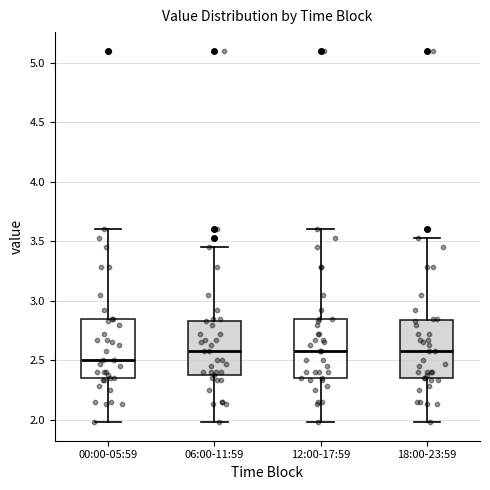

Reading left to right, read every box against the y-axis: the position of its median line, the range the box covers, and the ends of its whiskers. The values are not printed on the chart, so give them approximately, as read against the axis.

00:00-05:59: median 2.50, box 2.35 to 2.85, whiskers 2.00 to 3.60
06:00-11:59: median 2.60, box 2.40 to 2.85, whiskers 2.00 to 3.45
12:00-17:59: median 2.60, box 2.35 to 2.85, whiskers 2.00 to 3.60
18:00-23:59: median 2.60, box 2.35 to 2.85, whiskers 2.00 to 3.55